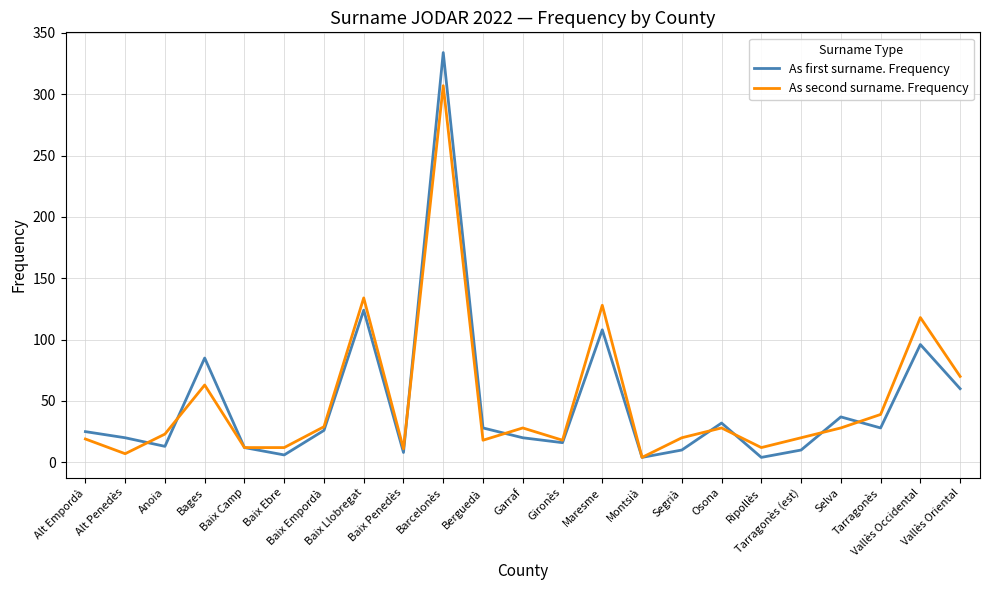

What is the maximum value for As second surname. Frequency?

307